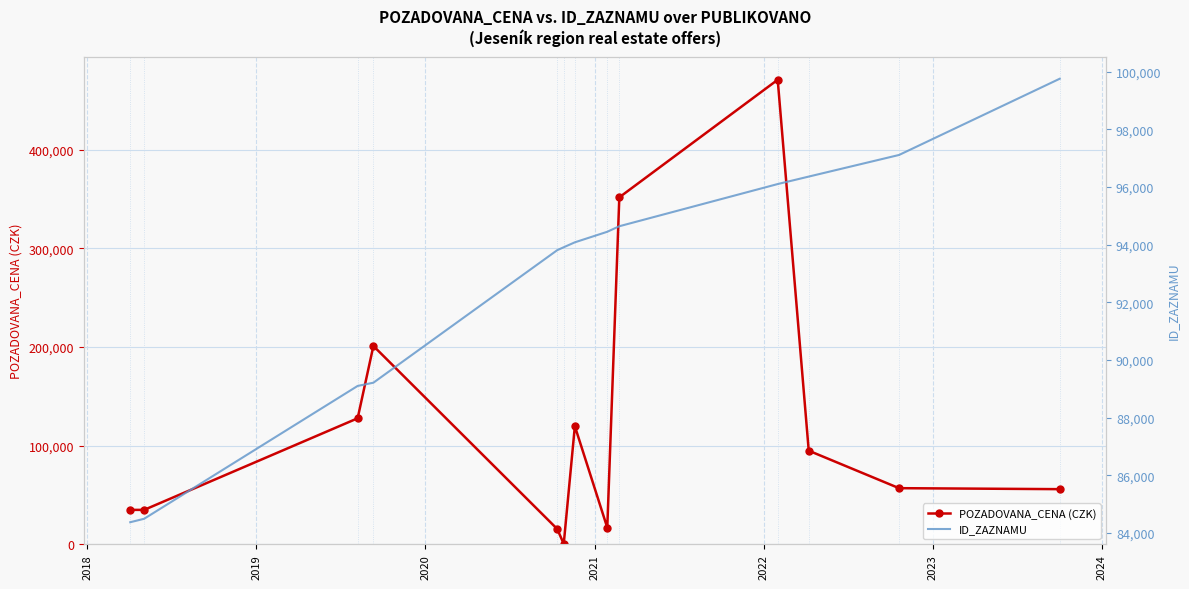

List the series in order of their peak value, lowest first.

ID_ZAZNAMU, POZADOVANA_CENA (CZK)